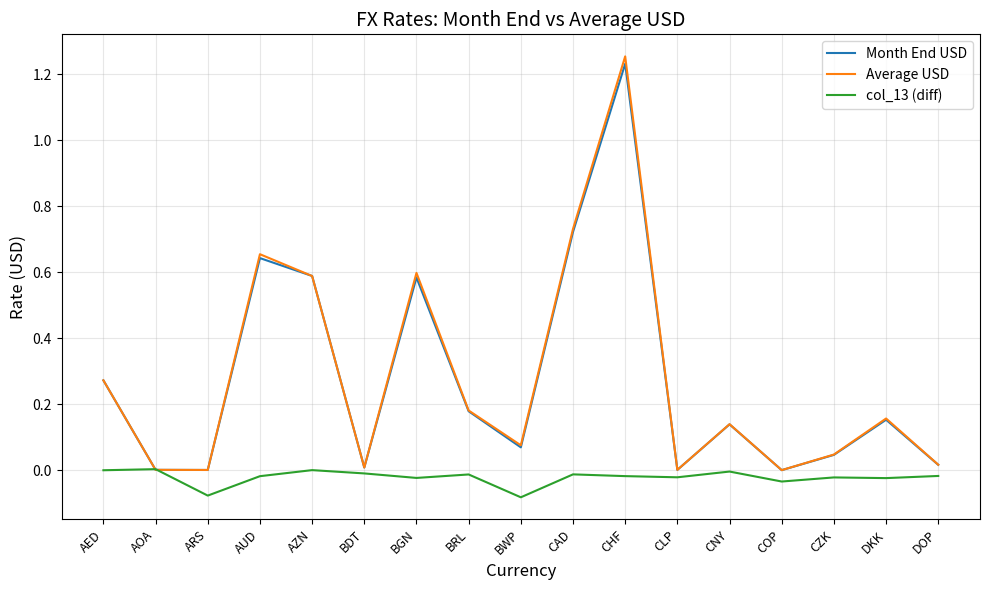

What position from the left is BDT?

6